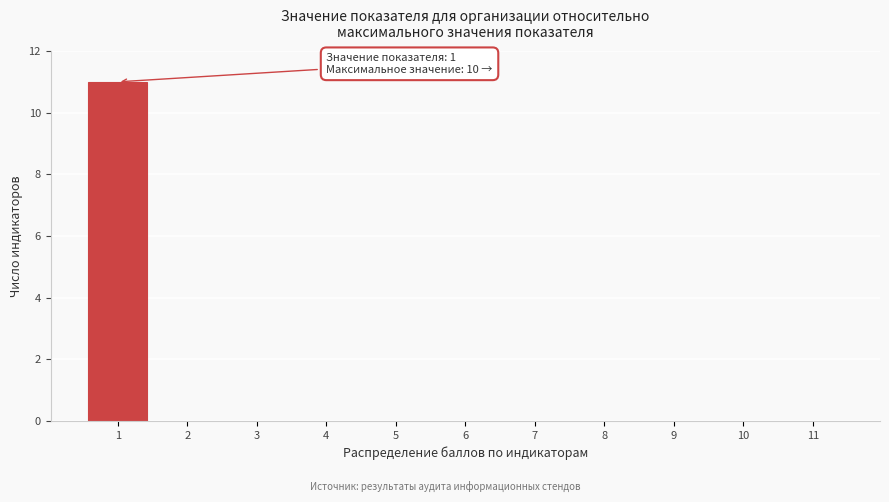

Reading right to left, extract all data points from this chart.

11=0	10=0	9=0	8=0	7=0	6=0	5=0	4=0	3=0	2=0	1=11